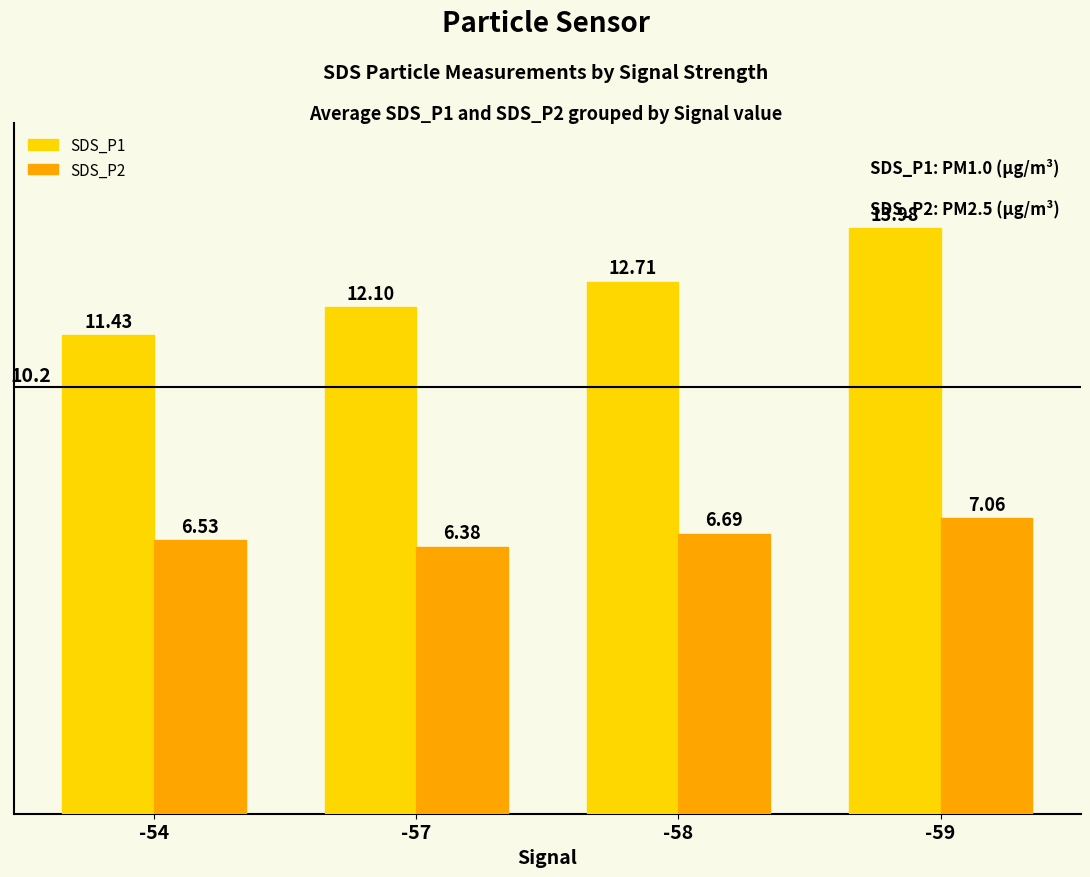

List the series in order of their peak value, lowest first.

SDS_P2, SDS_P1